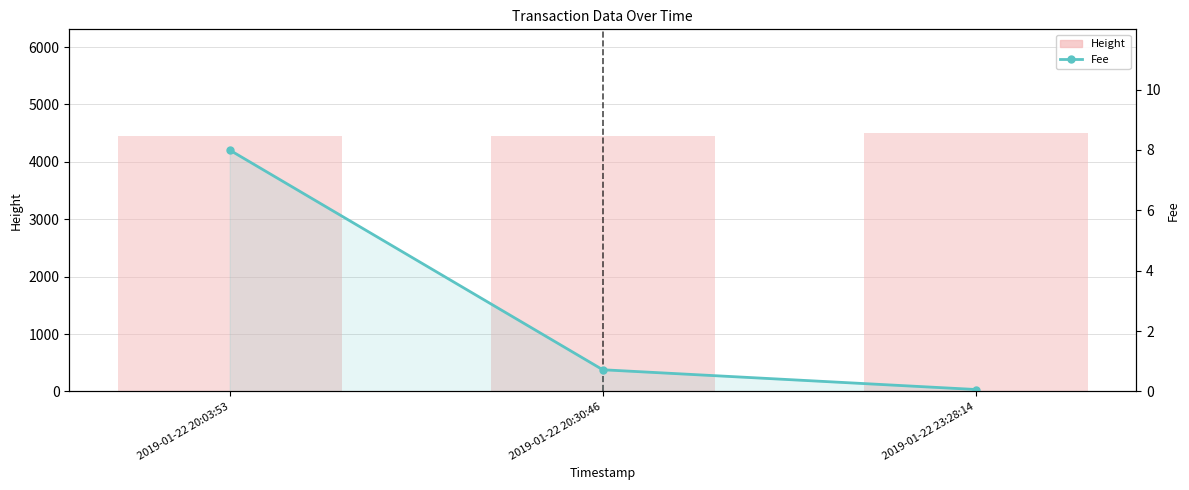

What is the sum of all Height values?

13417.0